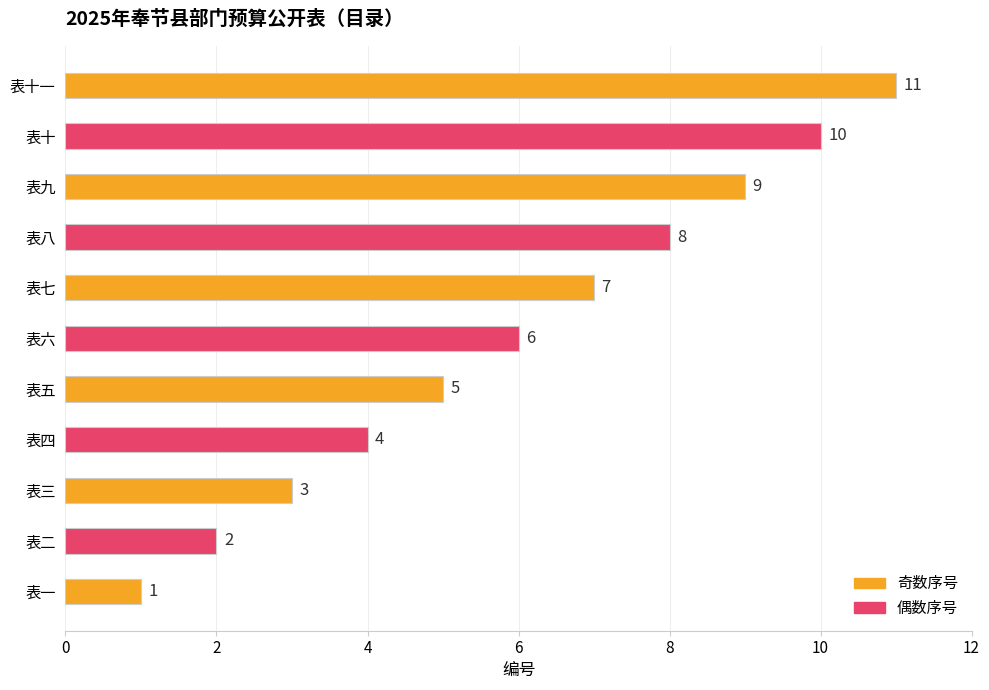

What is the sum of all values?

66